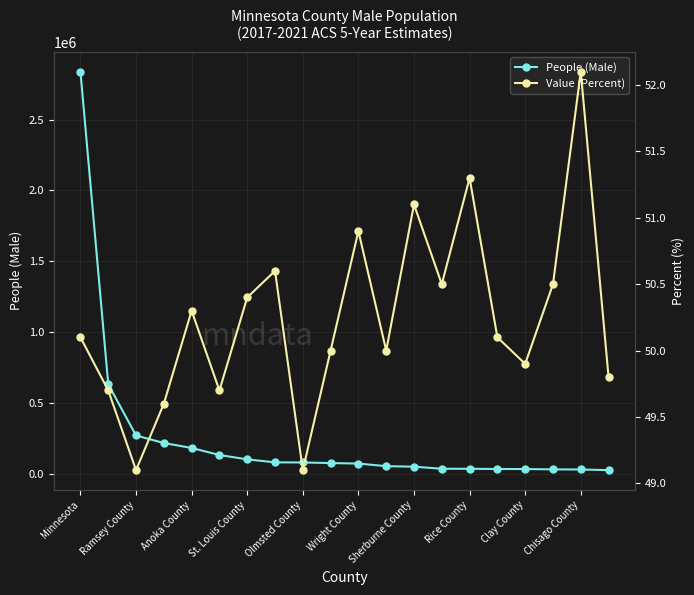

How many distinct data groups are displayed?

2